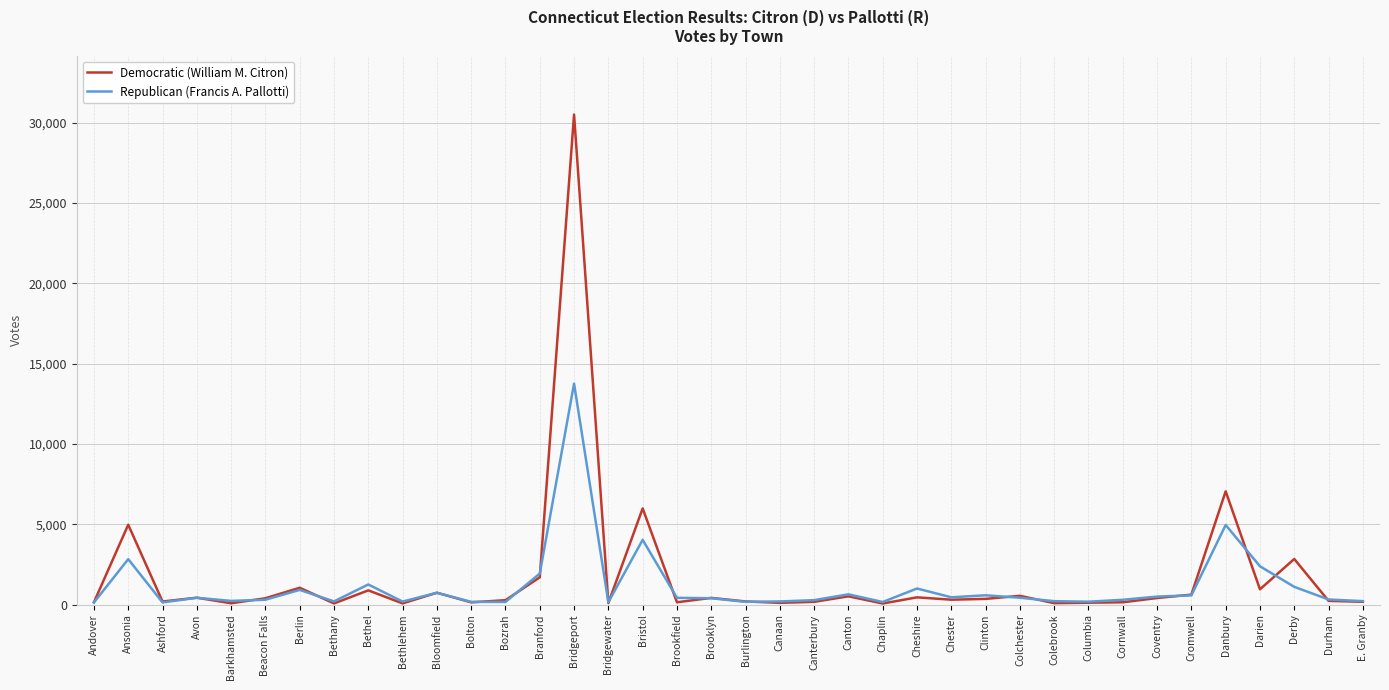

What is the minimum value for Republican (Francis A. Pallotti)?

136